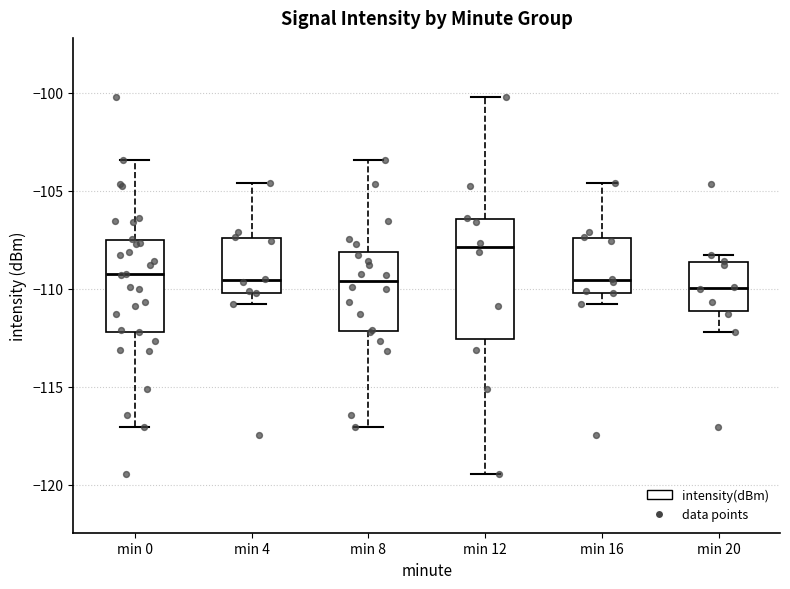

Reading left to right, transcribe this box plot: for each box, give where its median line is, the range the box spans, and where its two whiskers end, as read against the y-axis. The values are not printed on the chart, so give them approximately, as read against the axis.

min 0: median -109.5, box -112.0 to -107.5, whiskers -117.0 to -103.5
min 4: median -109.5, box -110.0 to -107.5, whiskers -111.0 to -104.5
min 8: median -109.5, box -112.0 to -108.0, whiskers -117.0 to -103.5
min 12: median -108.0, box -112.5 to -106.5, whiskers -119.5 to -100.0
min 16: median -109.5, box -110.0 to -107.5, whiskers -111.0 to -104.5
min 20: median -110.0, box -111.0 to -108.5, whiskers -112.0 to -108.5 (just above the box's upper edge)